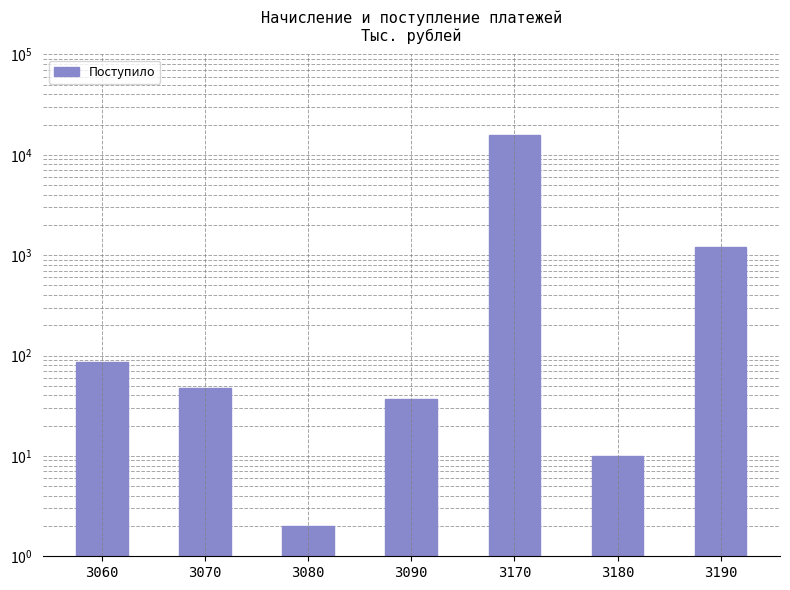

Rank the categories by value from highest to lowest.

3170, 3190, 3060, 3070, 3090, 3180, 3080